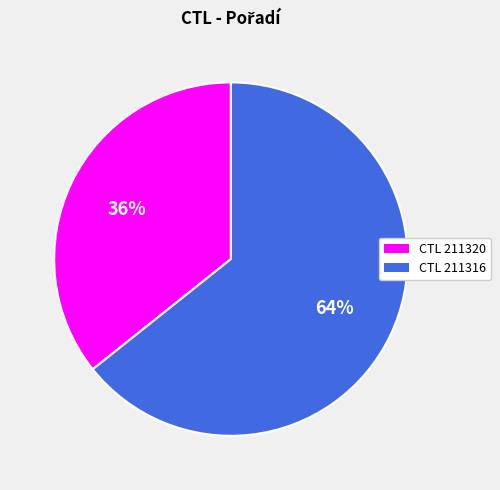

What percentage is the CTL 211316 slice, to the nearest percent?

64%